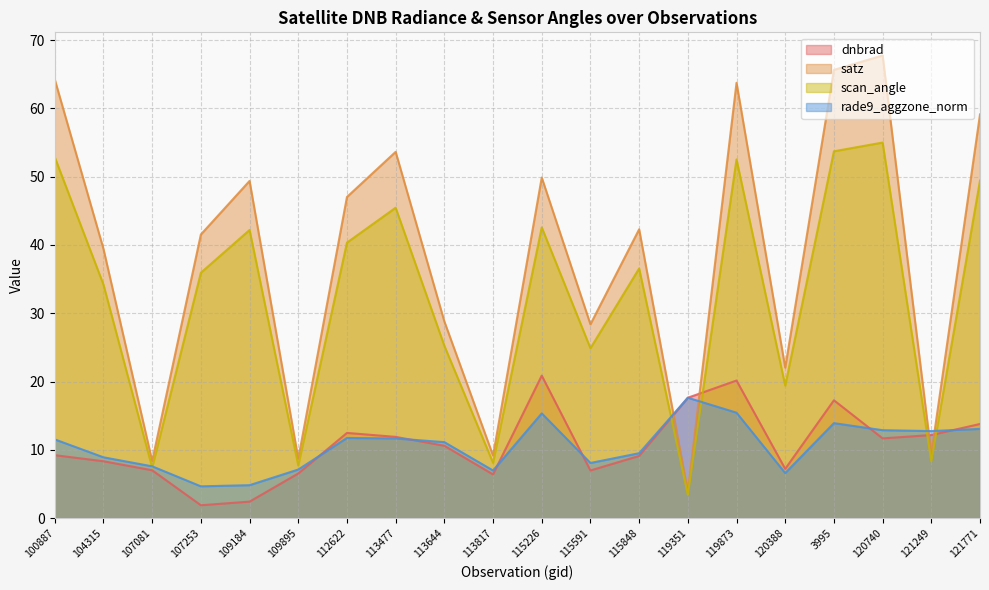

Reading left to right, list all the values displayed in this chart.

dnbrad: 9.2	8.3	7.0	1.9	2.4	6.5	12.5	11.9	10.6	6.4	20.9	7.0	9.1	17.6	20.1	7.2	17.3	11.7	12.2	13.8
satz: 64.2	39.4	8.4	41.5	49.4	8.7	47.0	53.6	28.8	9.2	49.9	28.4	42.3	3.9	63.7	22.0	65.6	67.7	9.4	59.1
scan_angle: 52.8	34.2	7.4	35.9	42.2	7.7	40.3	45.5	25.2	8.1	42.6	24.9	36.5	3.4	52.5	19.4	53.7	55.0	8.3	49.4
rade9_aggzone_norm: 11.5	8.9	7.6	4.7	4.8	7.1	11.7	11.7	11.1	7.0	15.3	8.1	9.5	17.6	15.4	6.6	13.9	12.9	12.8	13.1